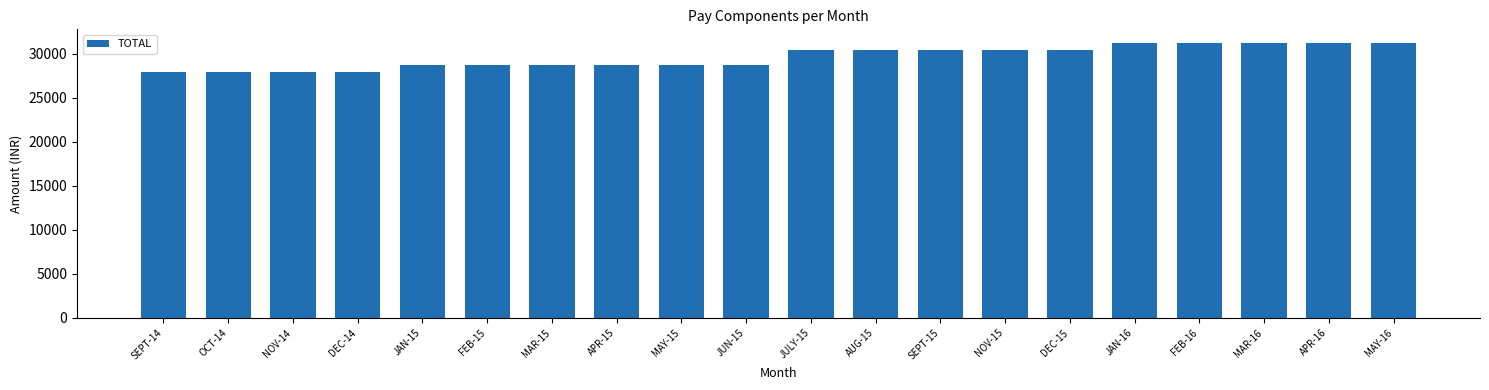

True or false: the data shows 28767 at JAN-15.

True